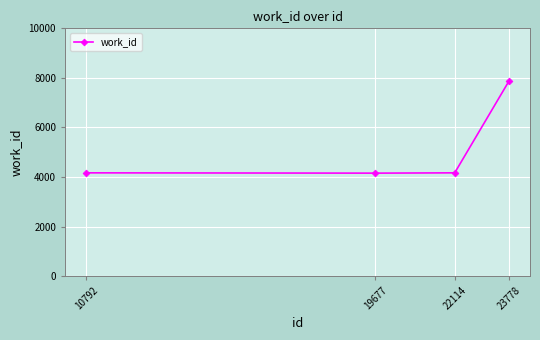

How many categories are shown in the chart?

4